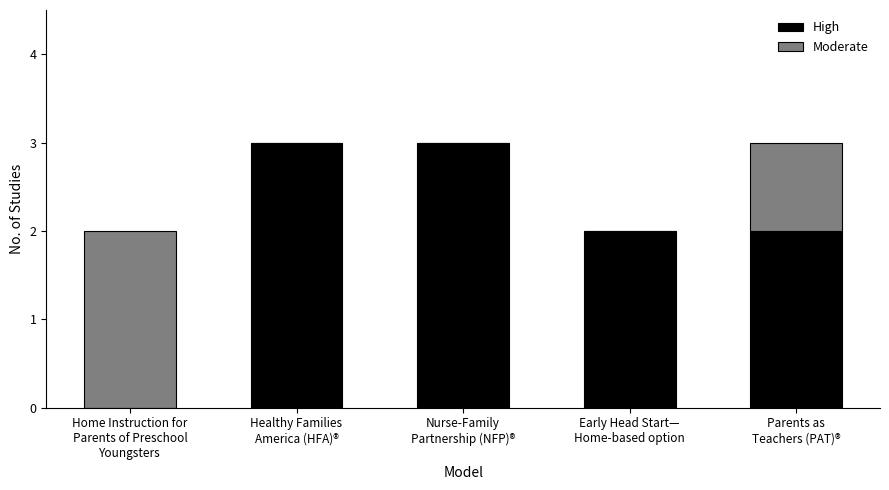

What is the sum of all High values?

10